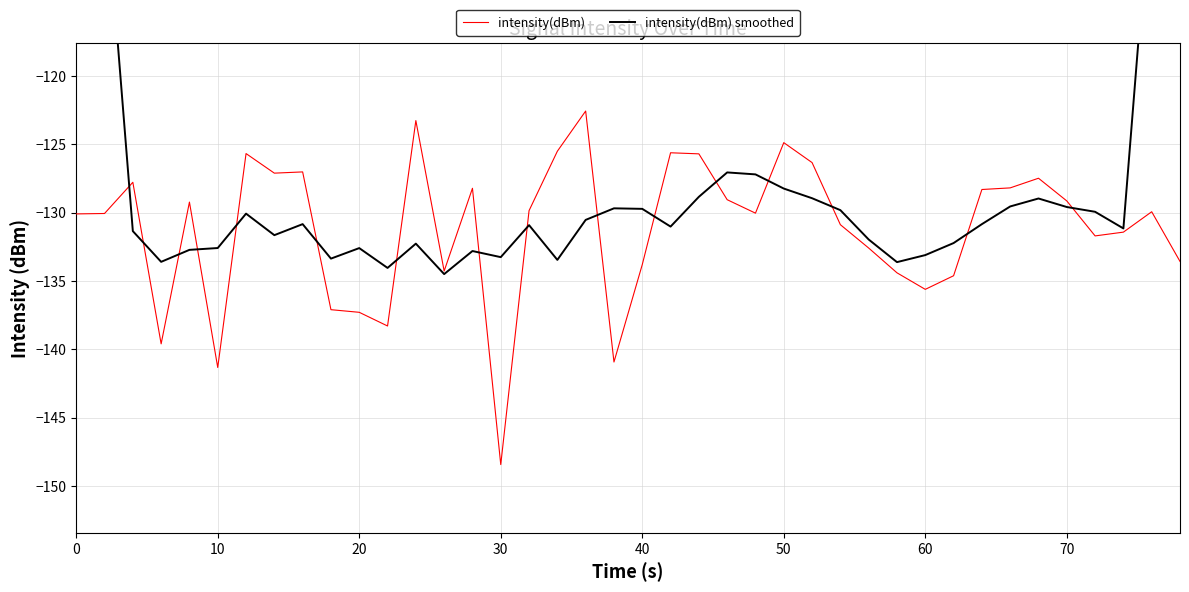

At how many categories does at least one series exceed -116?

4